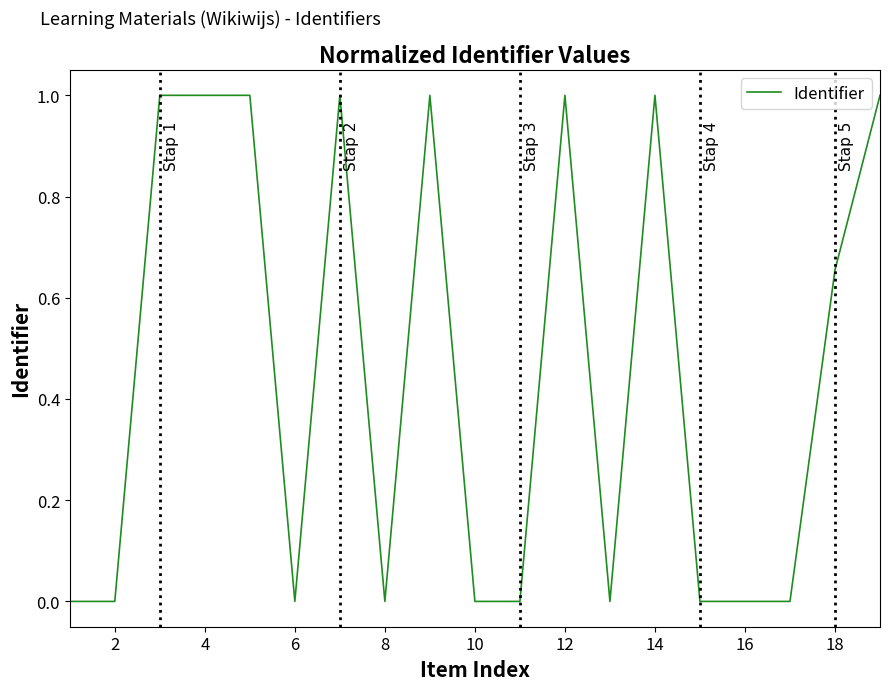

What is the difference between the maximum and minimum values?

1.0